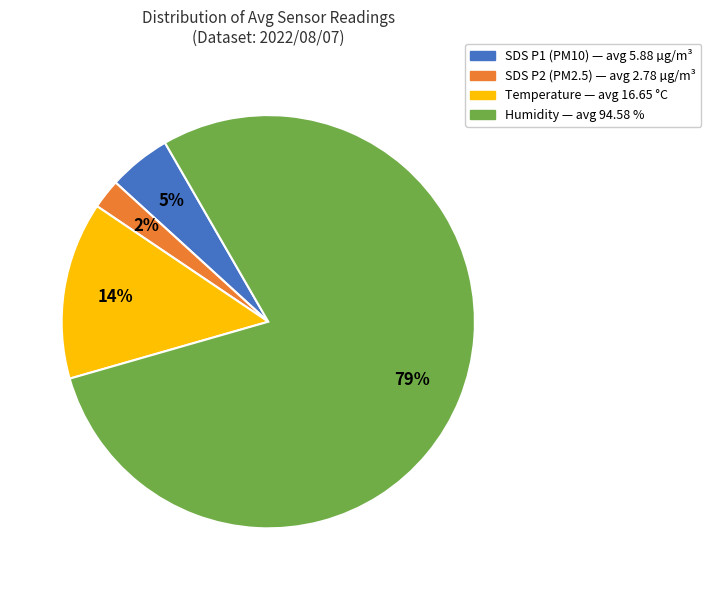

Does any single category account for the majority?

Yes